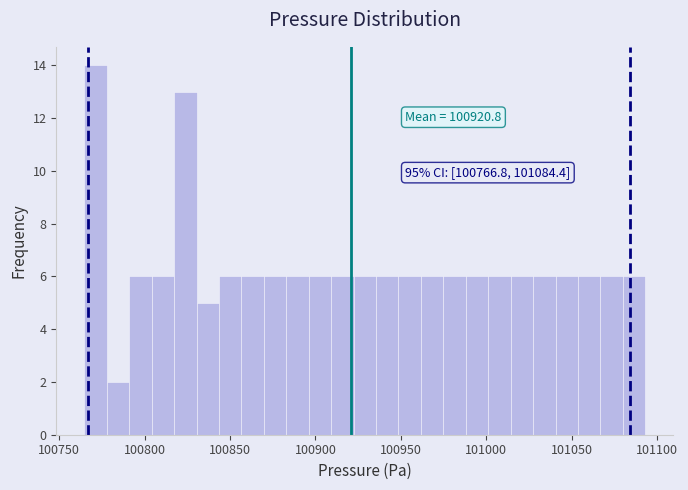

Around what value on the x-axis is the tallest bar? Give the approximate position of its centre, as read against the axis.

100770